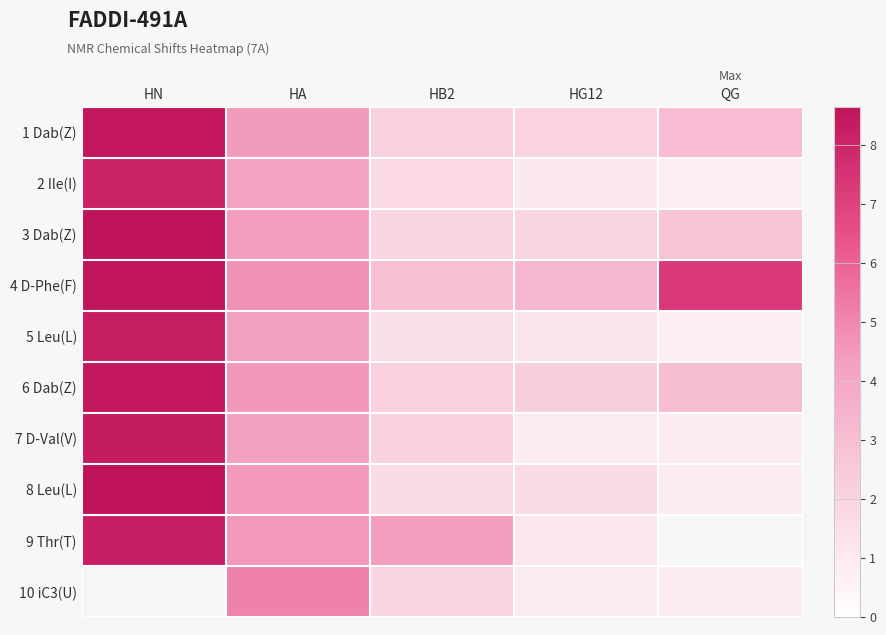

Which series changed the most between HB2 and HG12?

9 Thr(T)